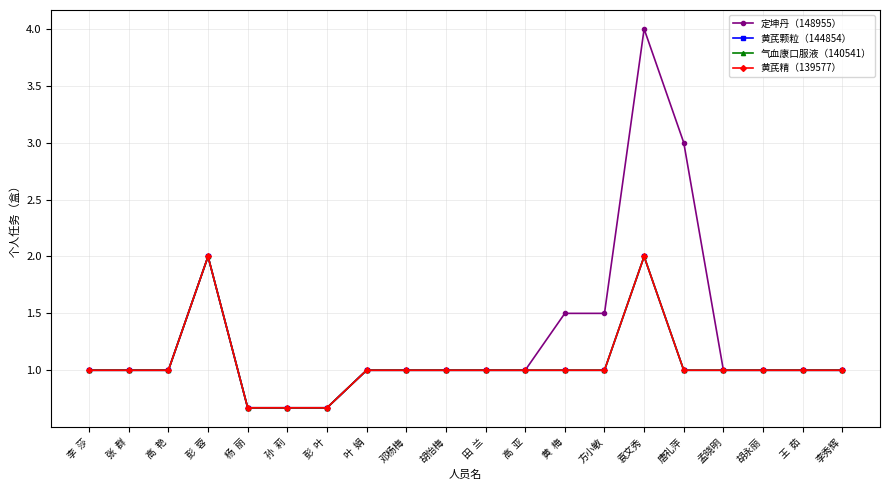

What is the sum of all 黄芪颗粒（144854） values?

21.0